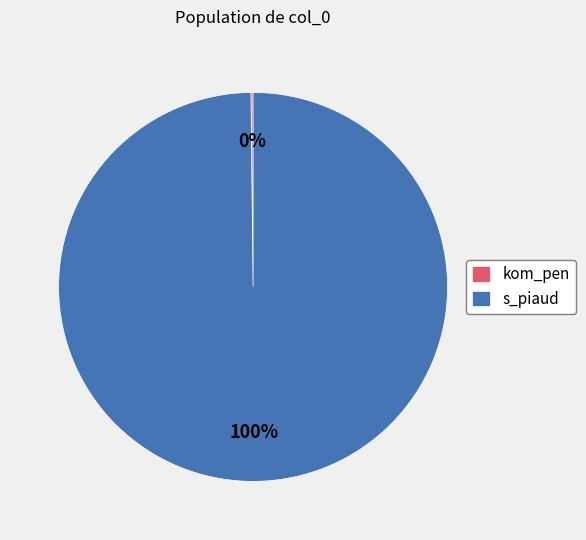

Which slice is the largest?

s_piaud